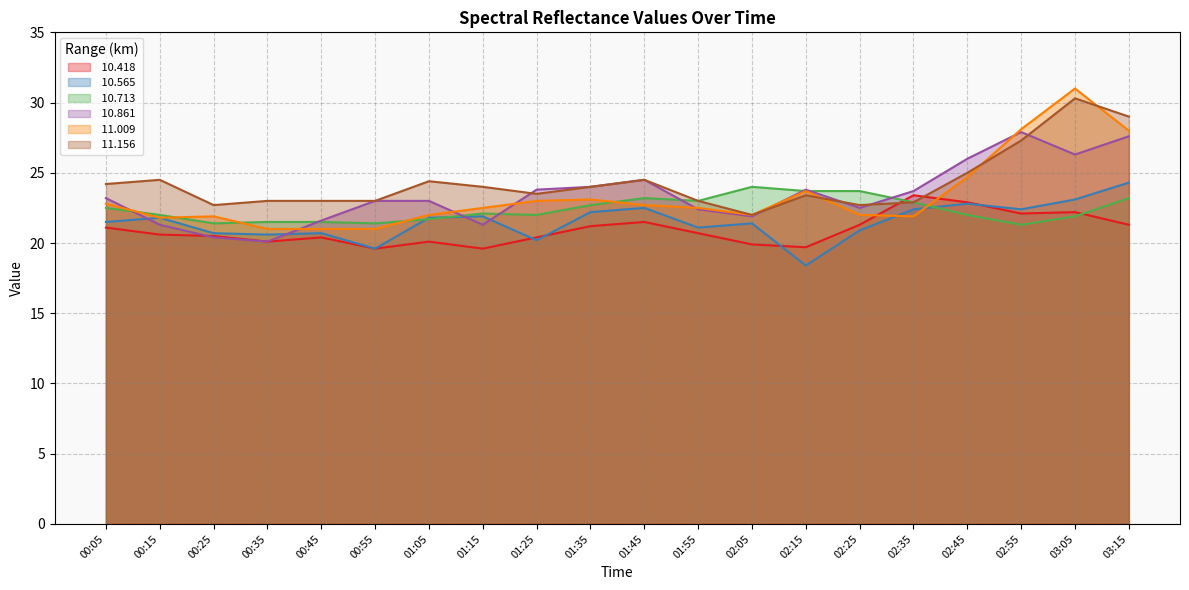

How many interior local valleys does the  10.565 series have?

6